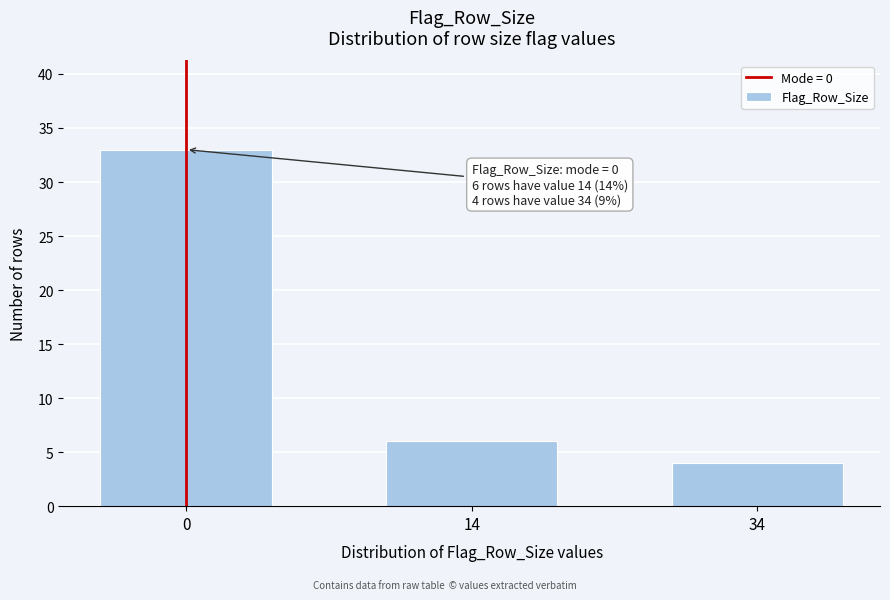

Reading left to right, extract all data points from this chart.

33	6	4